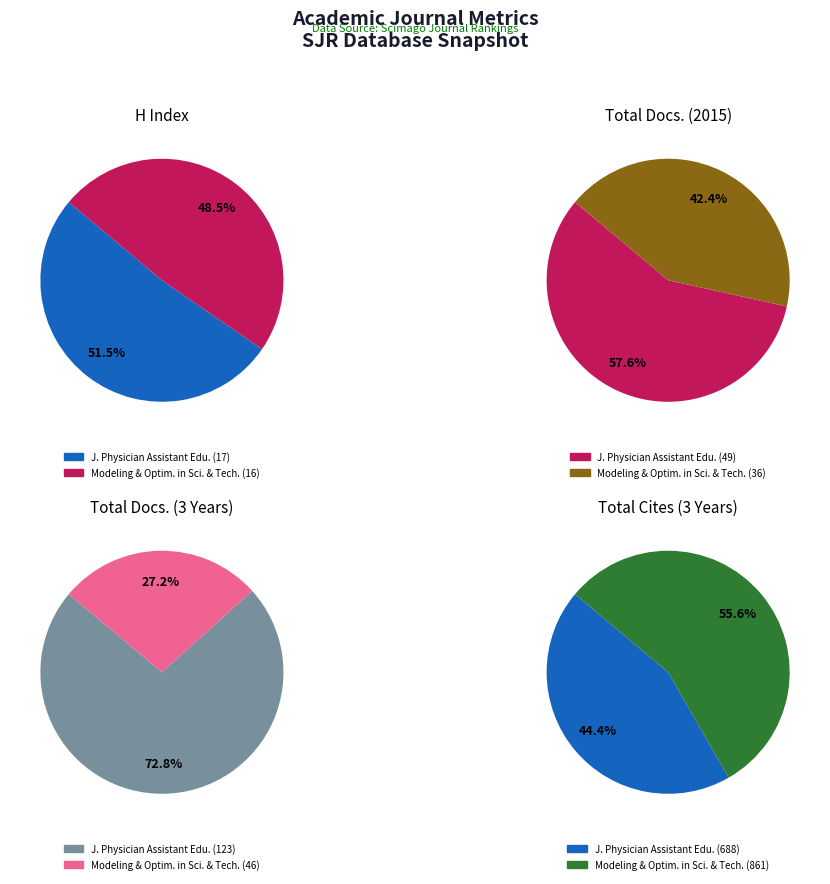

Is it true that Modeling and Optimization in Science and Technologies is 48% of the pie?

True